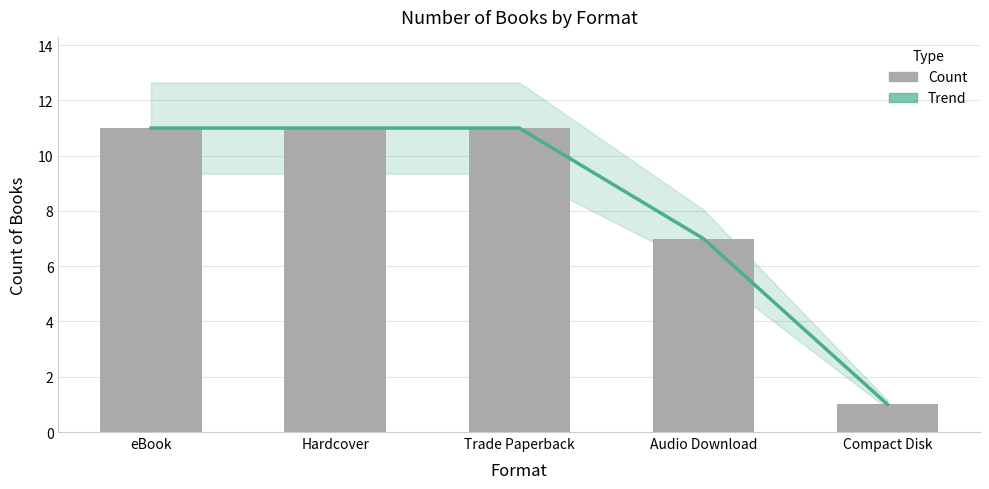

How many data points does each series have?

5